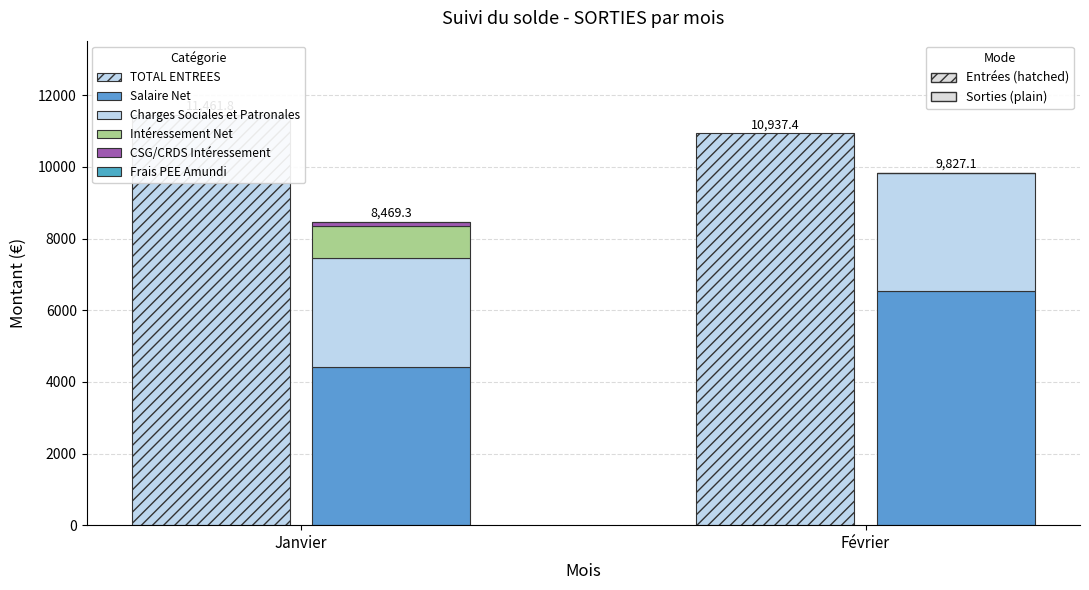

Which category has the highest value in the Intéressement Net series?

Janvier